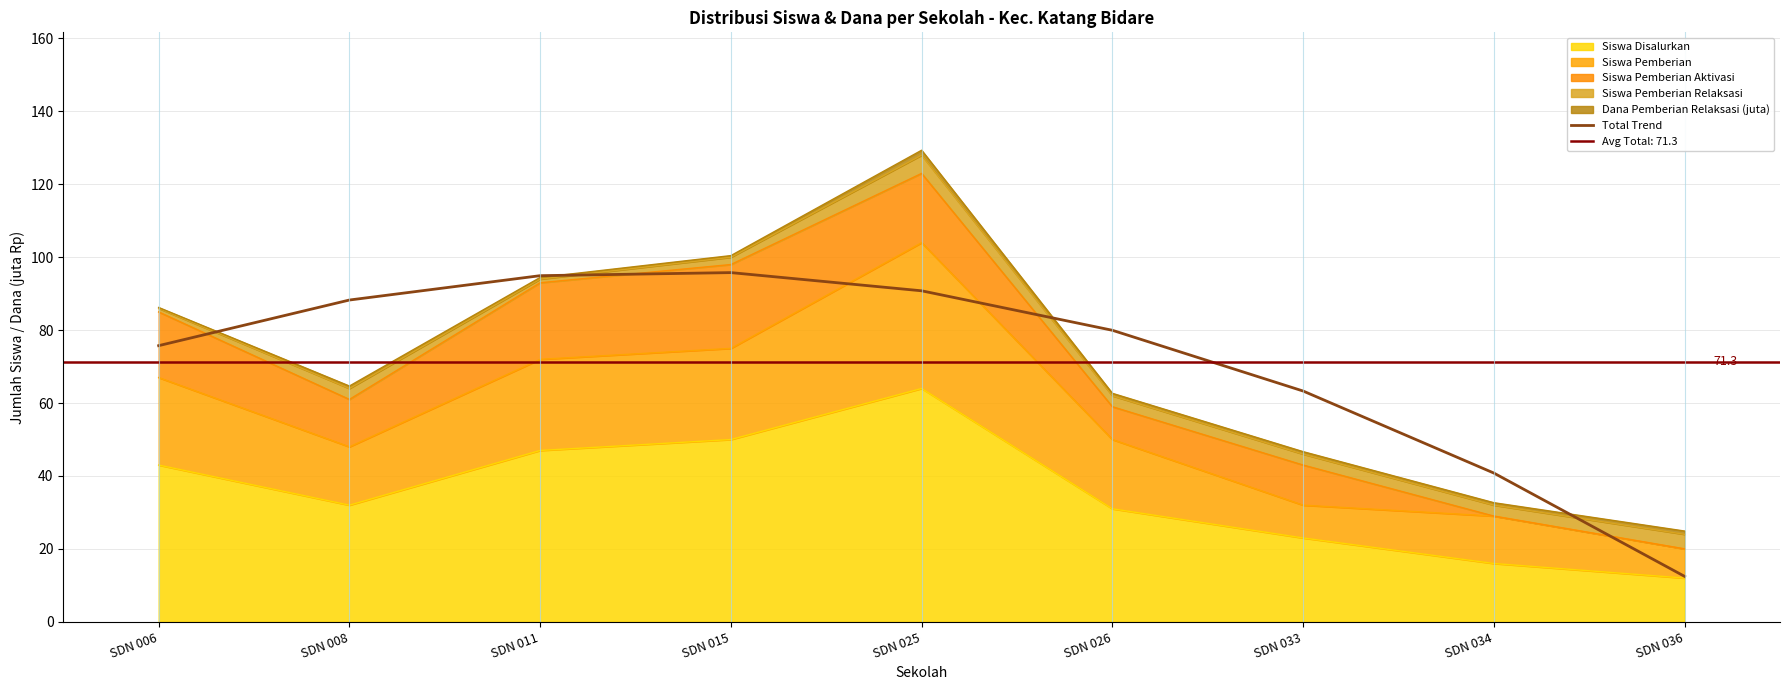

Where is the first local maximum?

SDN 015